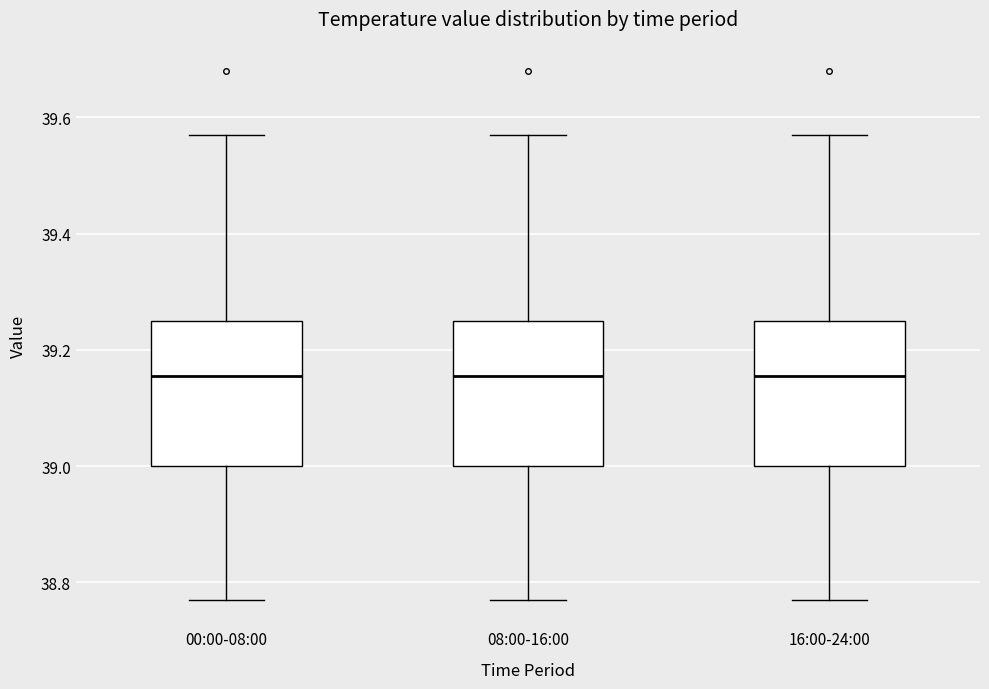

Reading left to right, transcribe this box plot: for each box, give where its median line is, the range the box spans, and where its two whiskers end, as read against the y-axis. The values are not printed on the chart, so give them approximately, as read against the axis.

00:00-08:00: median 39.16, box 39.00 to 39.26, whiskers 38.78 to 39.58
08:00-16:00: median 39.16, box 39.00 to 39.26, whiskers 38.78 to 39.58
16:00-24:00: median 39.16, box 39.00 to 39.26, whiskers 38.78 to 39.58